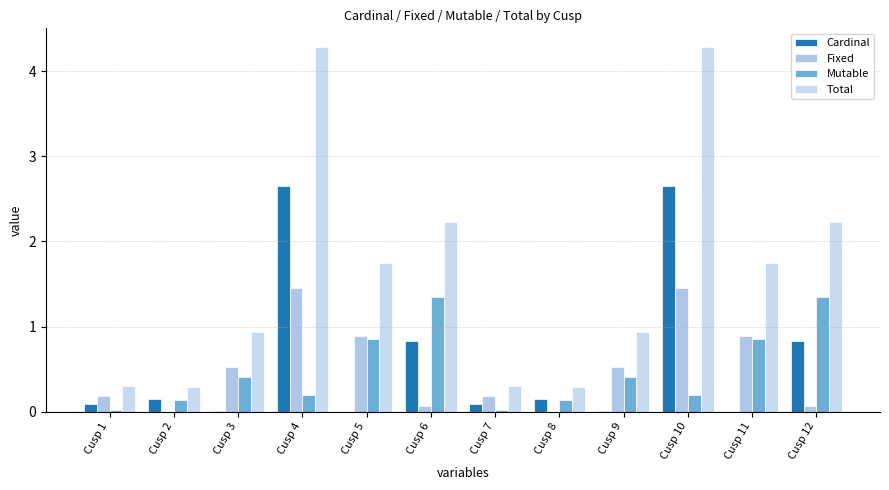

List the labels in order of Mutable value, smallest first.

Cusp 1, Cusp 7, Cusp 2, Cusp 8, Cusp 4, Cusp 10, Cusp 3, Cusp 9, Cusp 5, Cusp 11, Cusp 6, Cusp 12